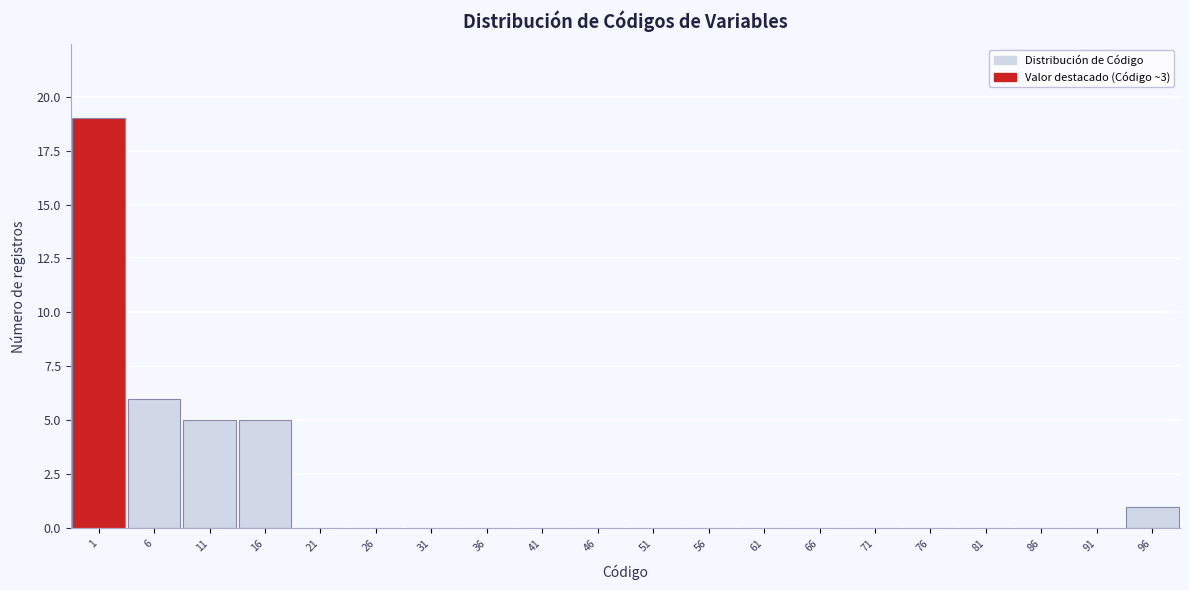

Reading right to left, list all the values displayed in this chart.

96=1	91=0	86=0	81=0	76=0	71=0	66=0	61=0	56=0	51=0	46=0	41=0	36=0	31=0	26=0	21=0	16=5	11=5	6=6	1=19